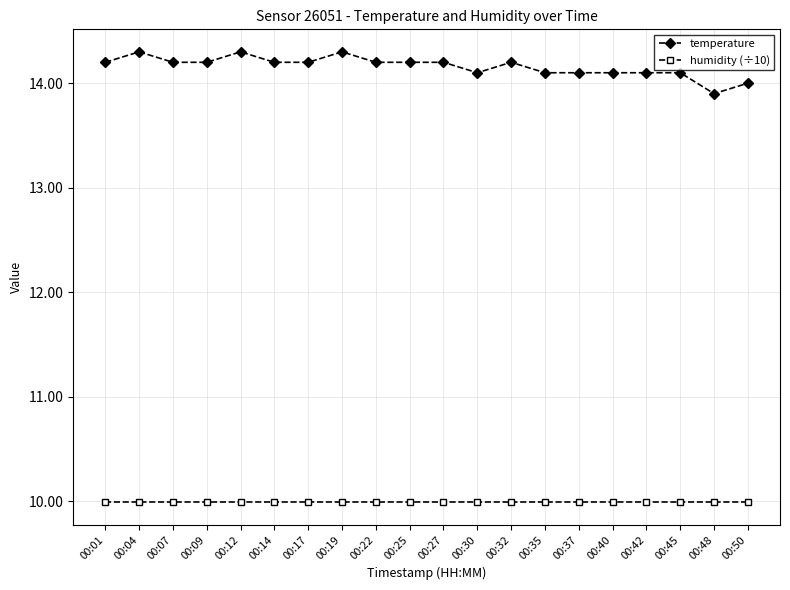

What is the total value across all series at 00:19?

24.3